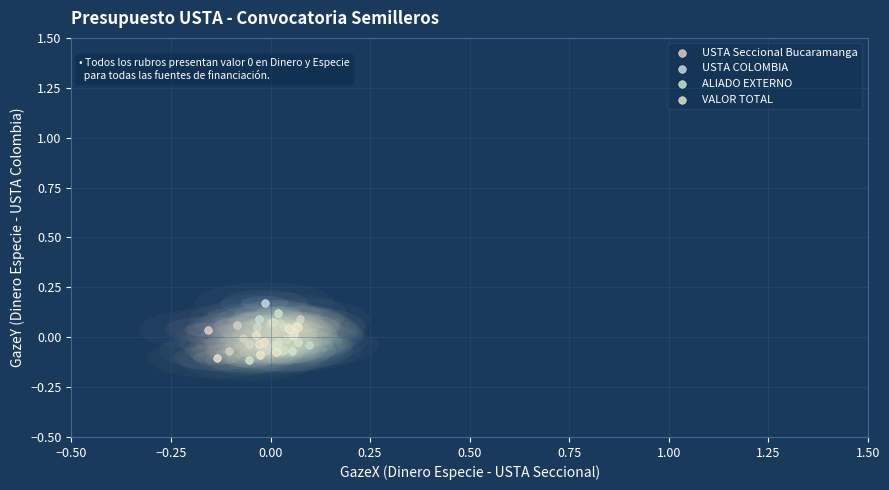

What are all the series names shown in the legend?

USTA Seccional Bucaramanga, USTA COLOMBIA, ALIADO EXTERNO, VALOR TOTAL